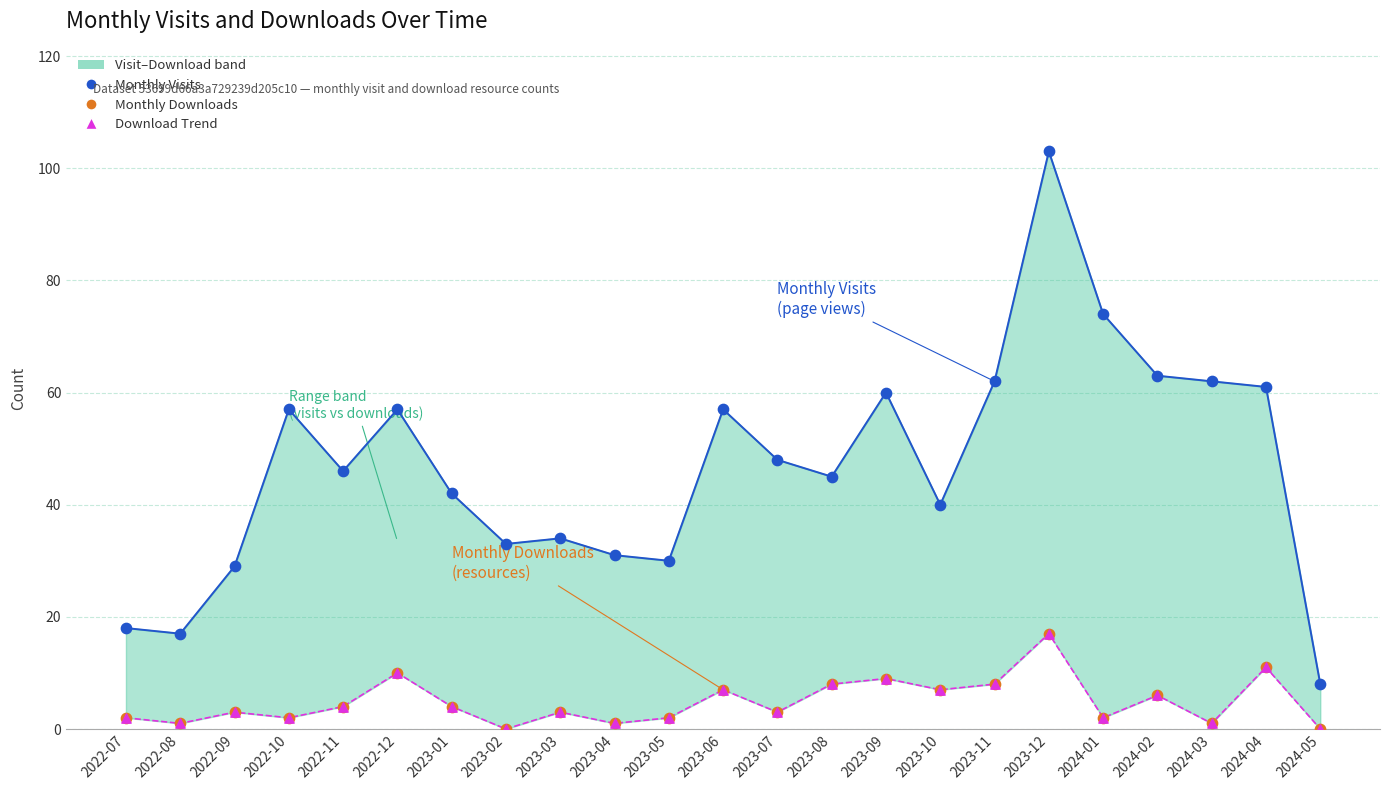

What are all the series names shown in the legend?

Monthly Visits, Monthly Downloads, Download Trend